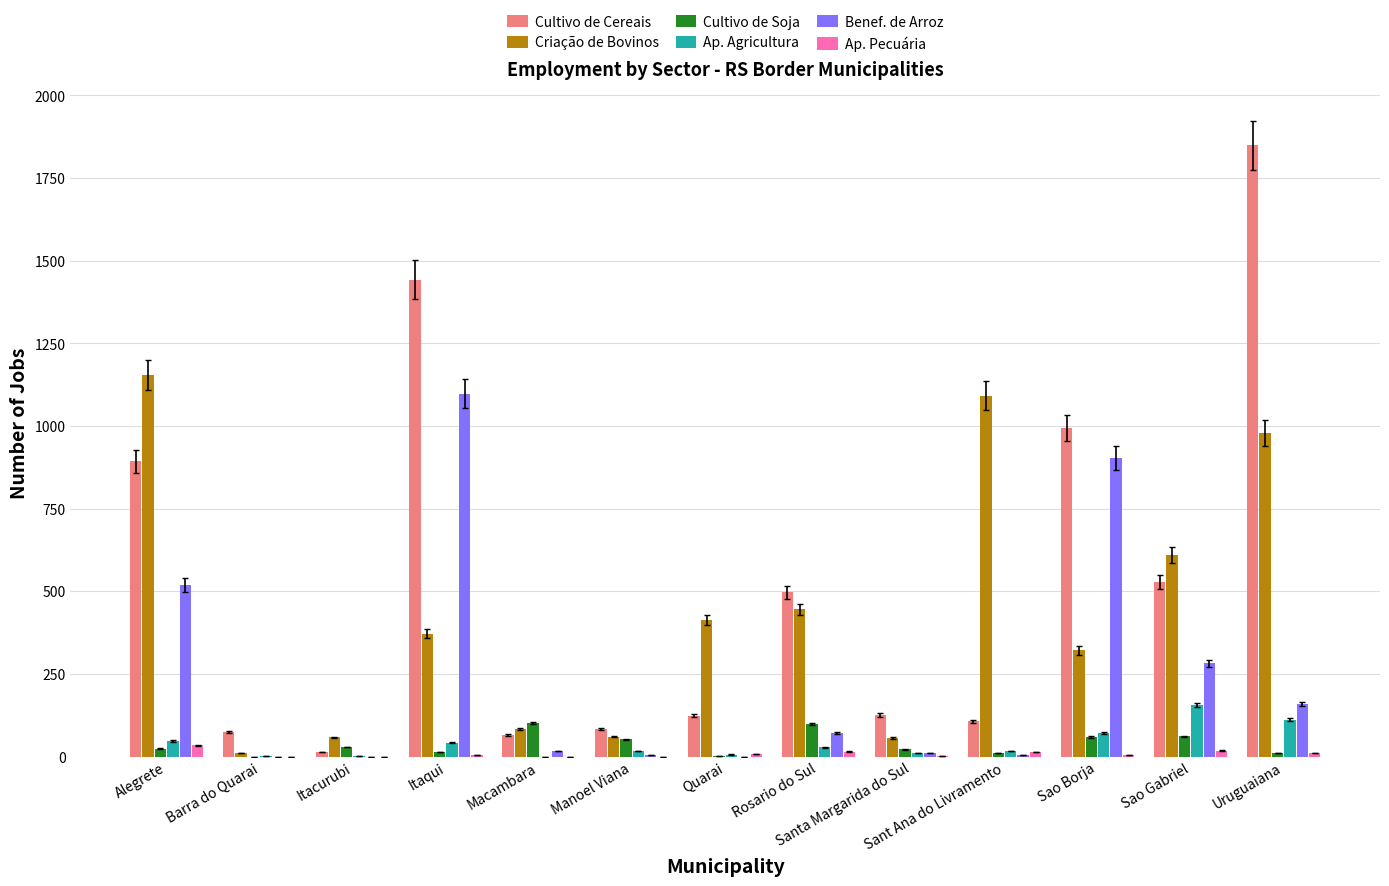

Is the value of Cultivo de Soja at Sao Gabriel greater than the value of Ap. Agricultura at Manoel Viana?

Yes